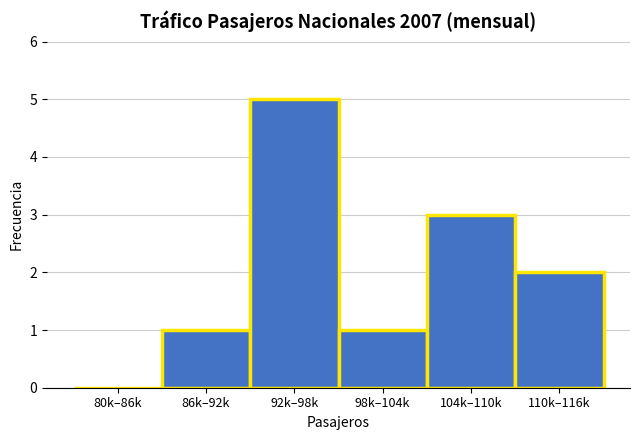

Reading left to right, extract all data points from this chart.

80k–86k=0	86k–92k=1	92k–98k=5	98k–104k=1	104k–110k=3	110k–116k=2